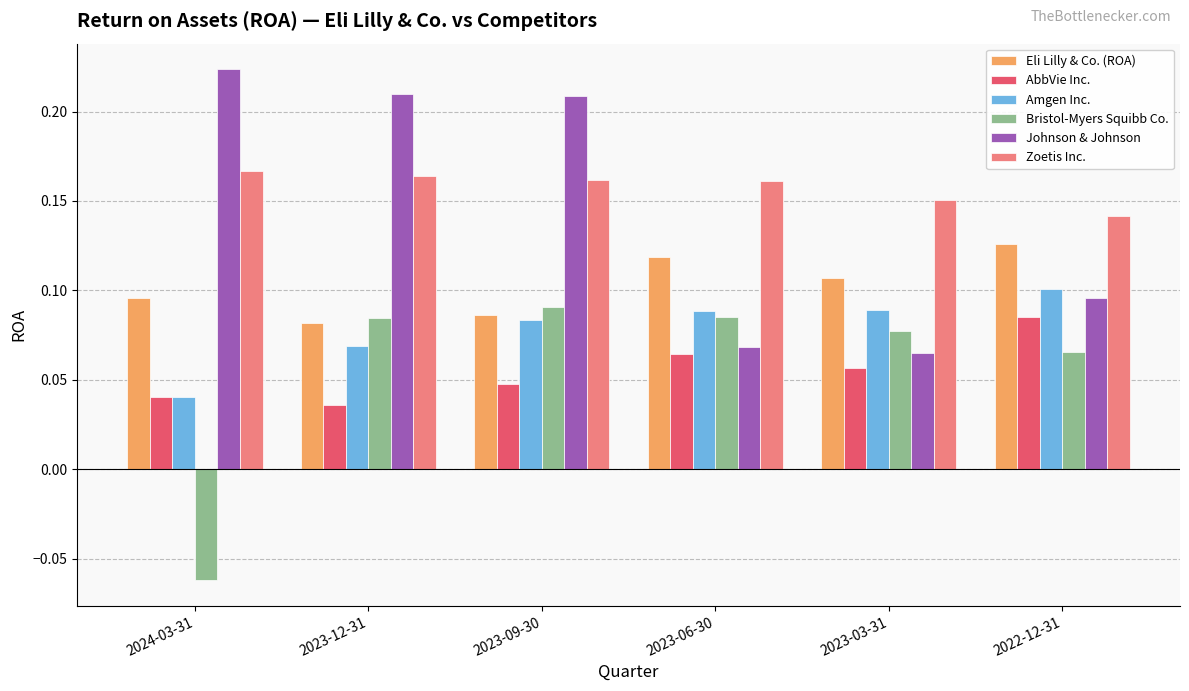

Which label corresponds to the largest value in the chart?

2024-03-31